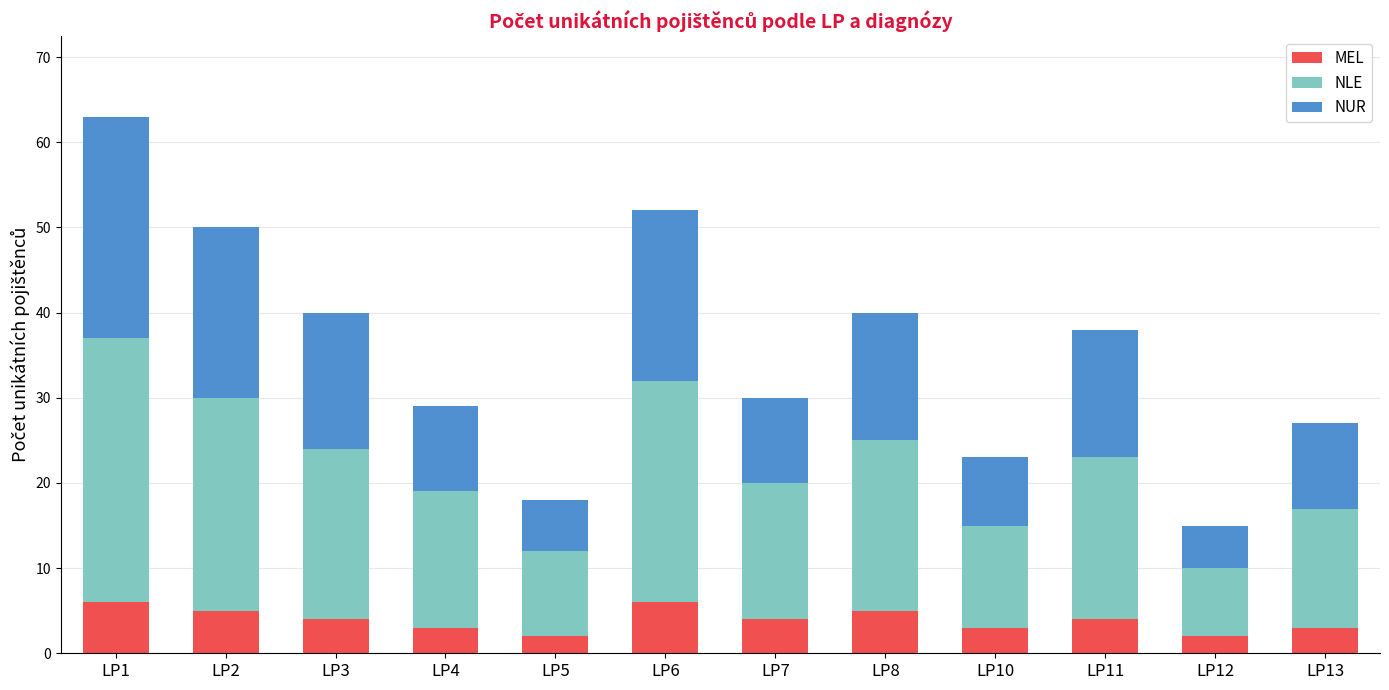

At which category is the sum across all series the highest?

LP1